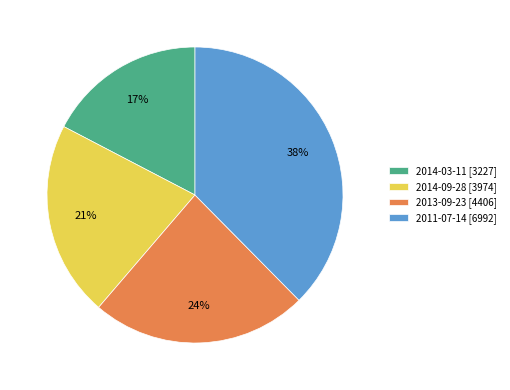

To the nearest percent, what is the difference between the 2013-09-23 [4406] and 2011-07-14 [6992] slice percentages?

14%